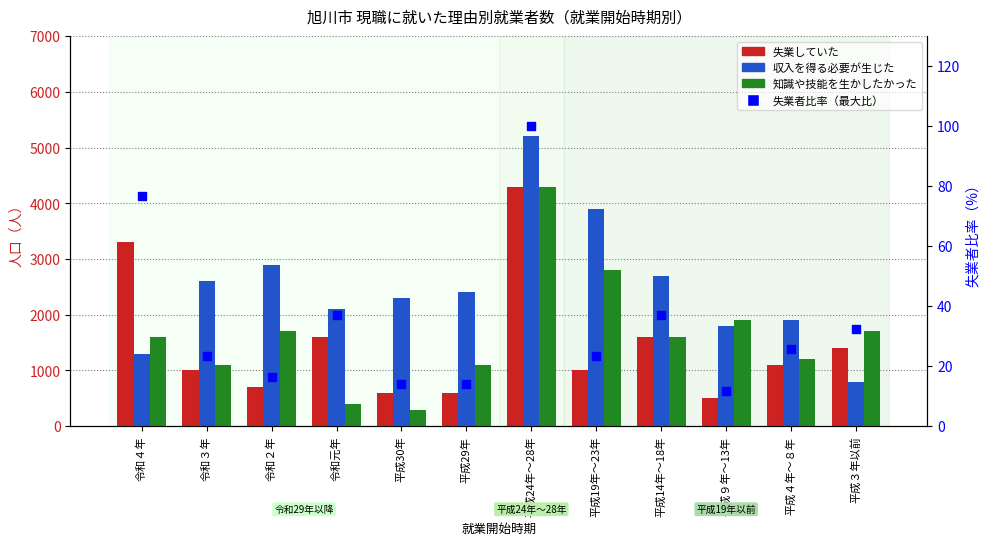

Is the value of 失業者の比率（最大比） at 平成４年～８年 greater than the value of 失業していた at 令和４年?

No